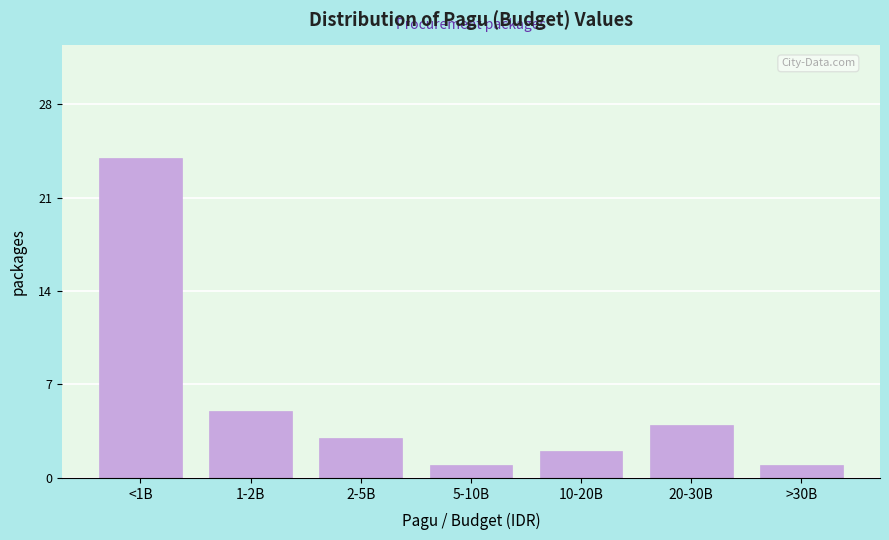

Reading left to right, extract all data points from this chart.

<1B=24	1-2B=5	2-5B=3	5-10B=1	10-20B=2	20-30B=4	>30B=1